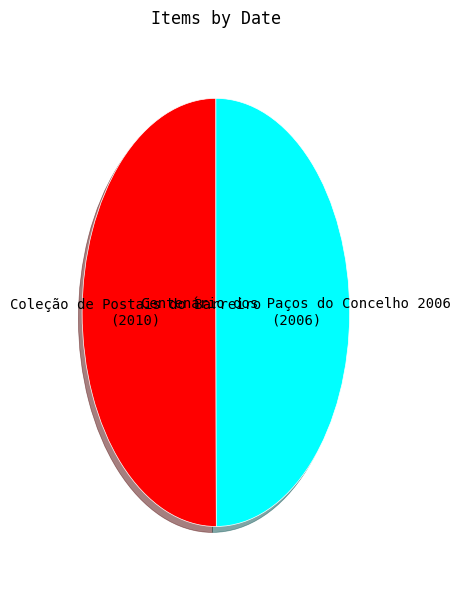

Count the number of slices in the pie.

2